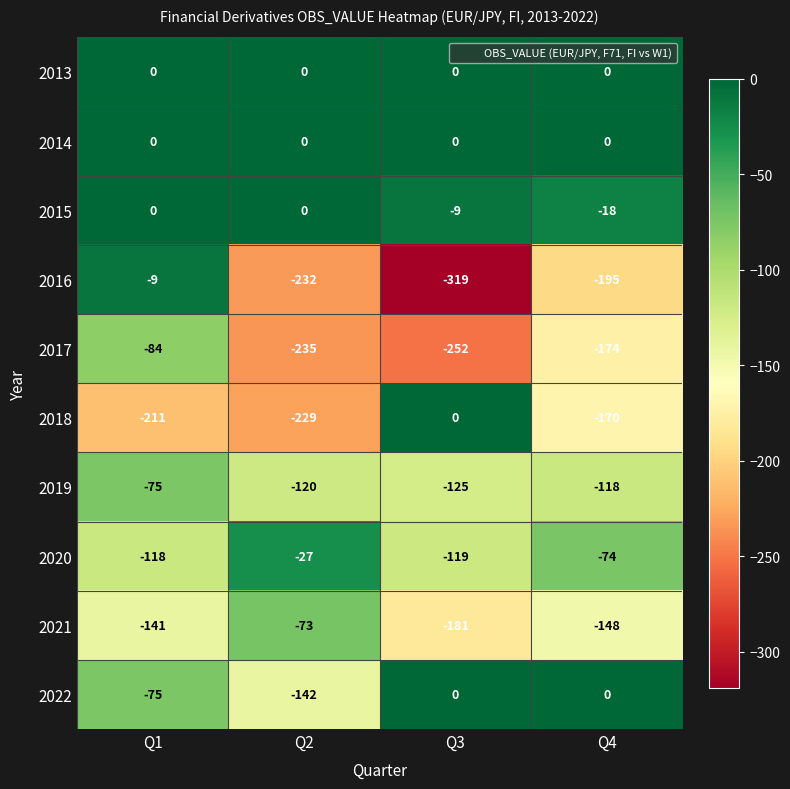

What is the total value across all series at Q3?

-1005